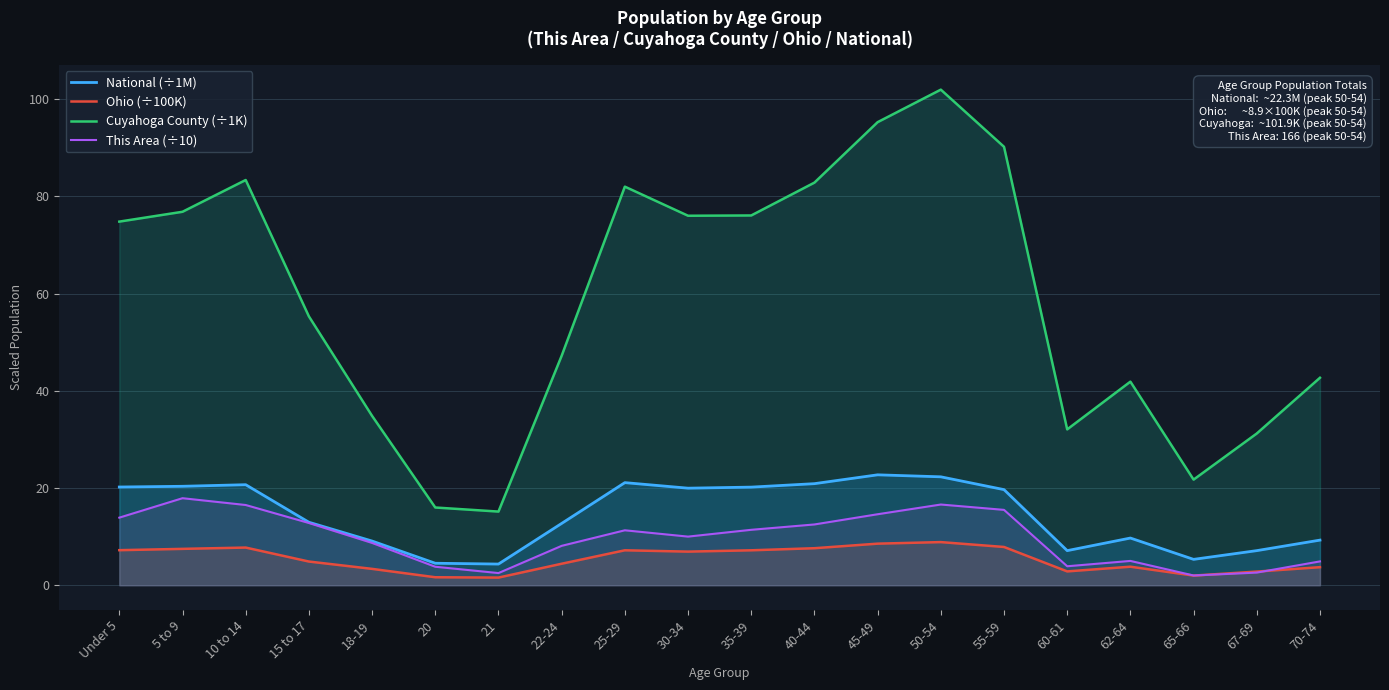

Between 67-69 and 45-49, which is larger?

45-49